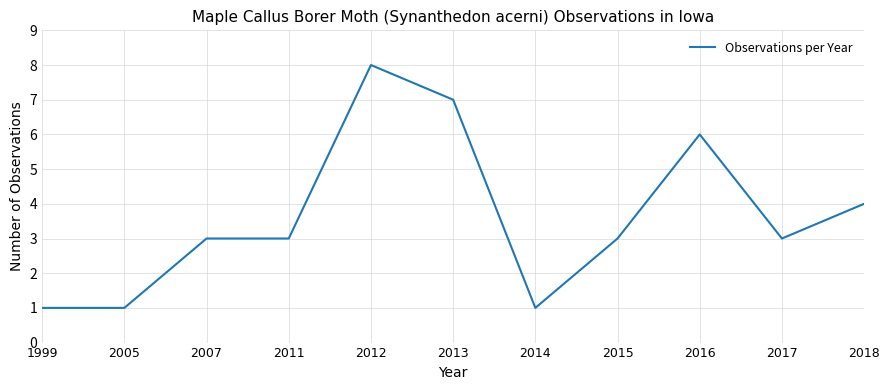

What is the difference between the values at 2013 and 2005?

6